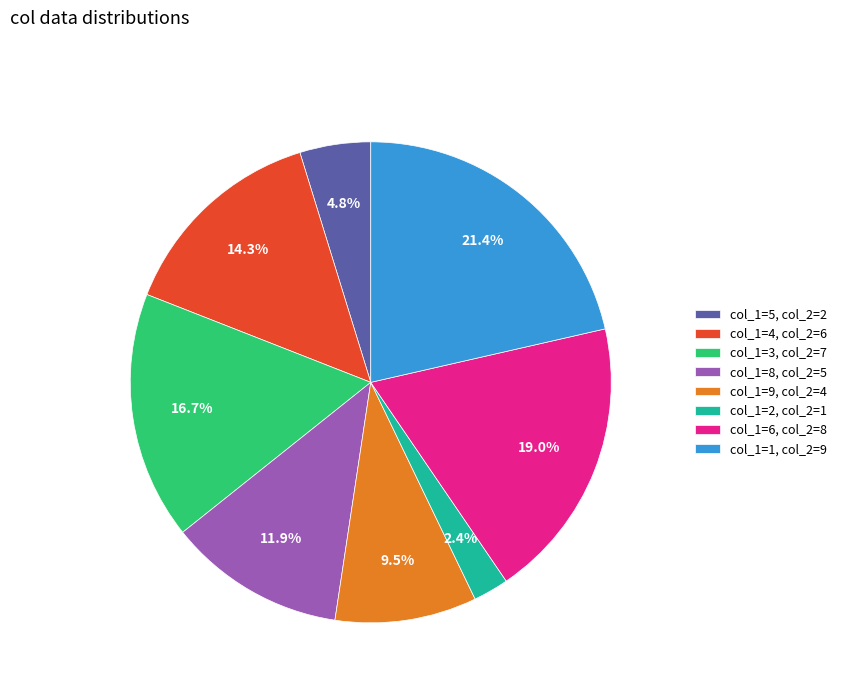

Between col_1=1, col_2=9 and col_1=8, col_2=5, which is larger?

col_1=1, col_2=9